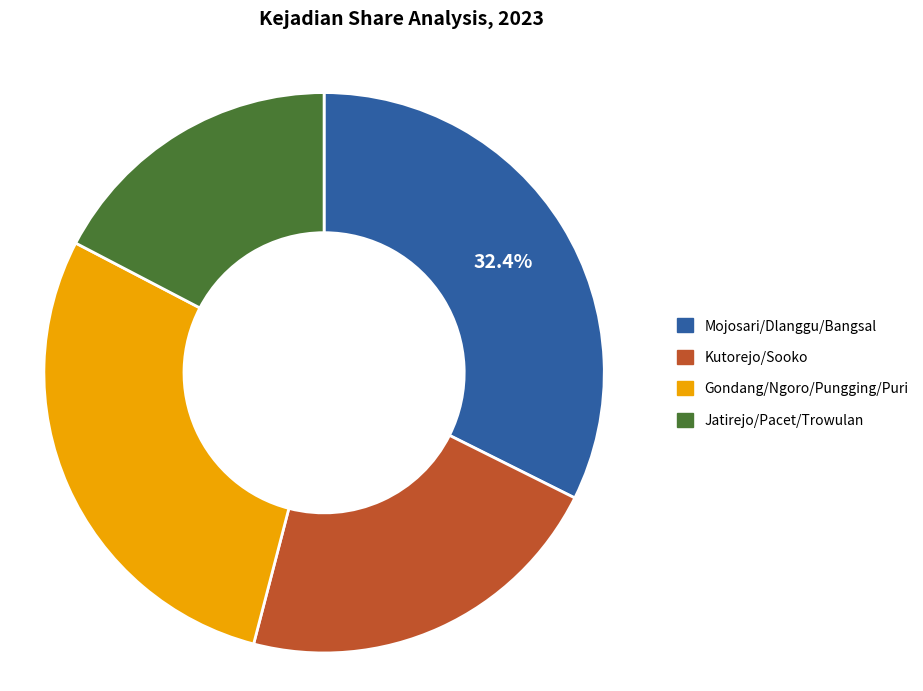

Is there a majority slice in this chart?

No